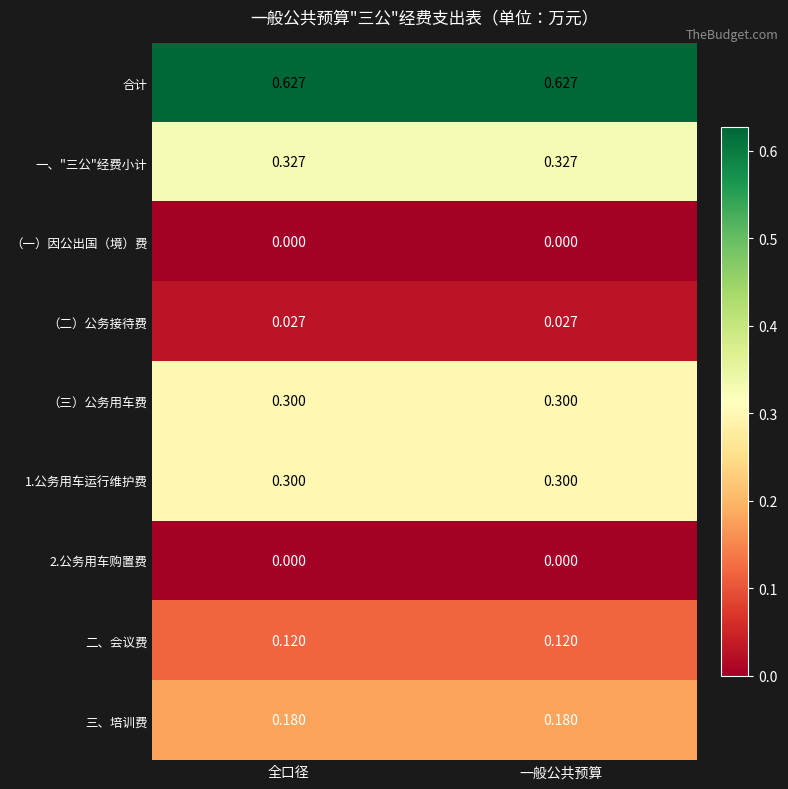

Which series has the largest total across all categories?

合计